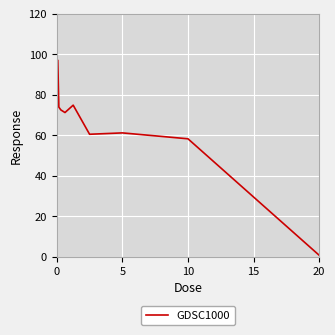

What is the maximum value shown in the chart?

96.9